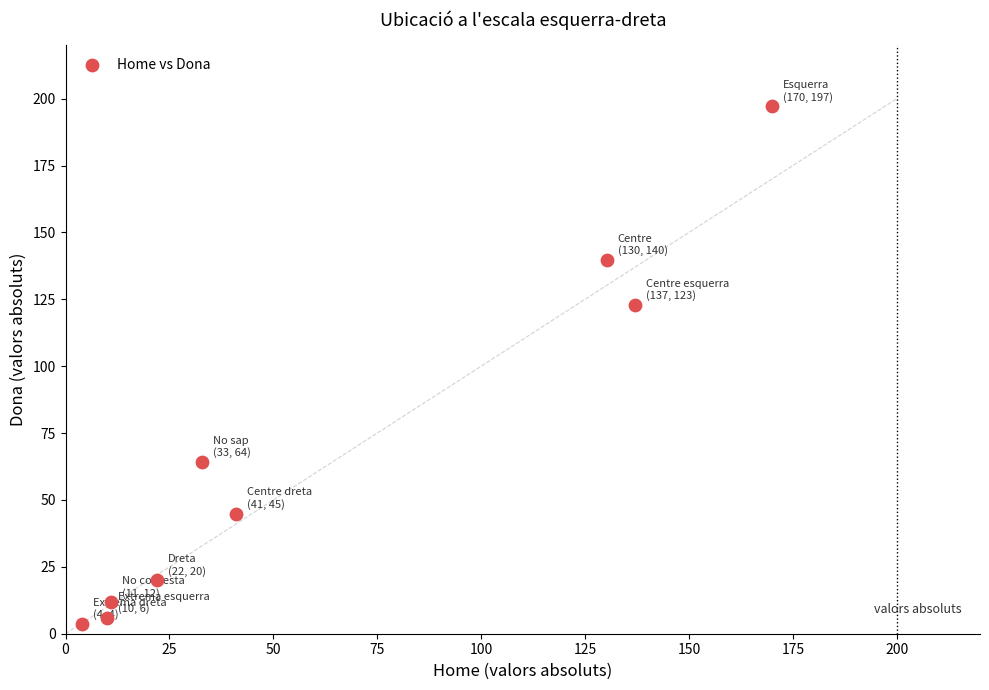

What Y value in the scatter plot is closest to 100?

122.9